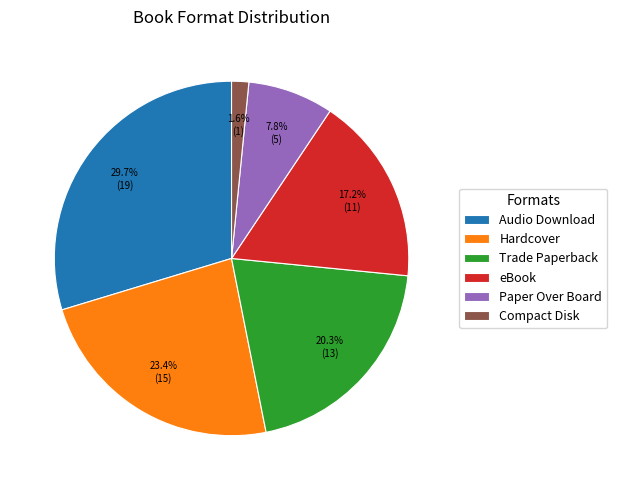

To the nearest percent, what percentage of the pie is eBook?

17%